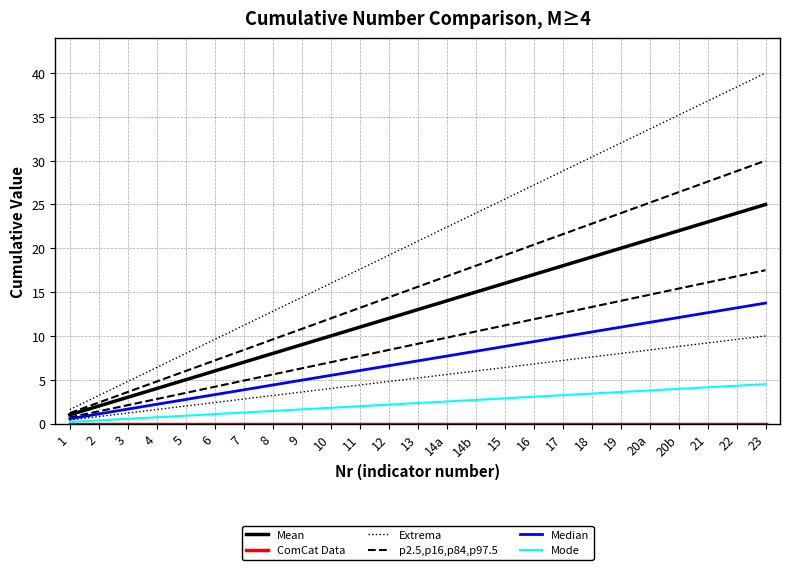

Between 20b and 17, which is larger?

20b